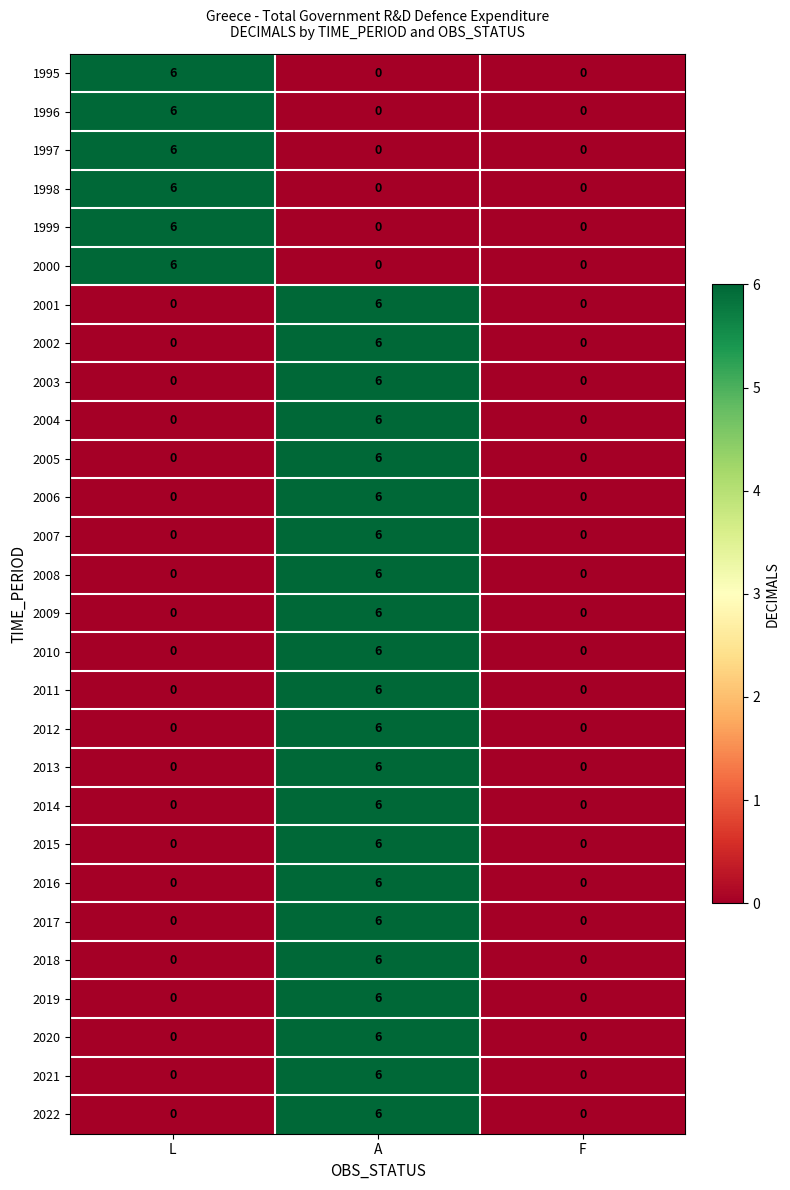

What is the maximum value shown in the chart?

6